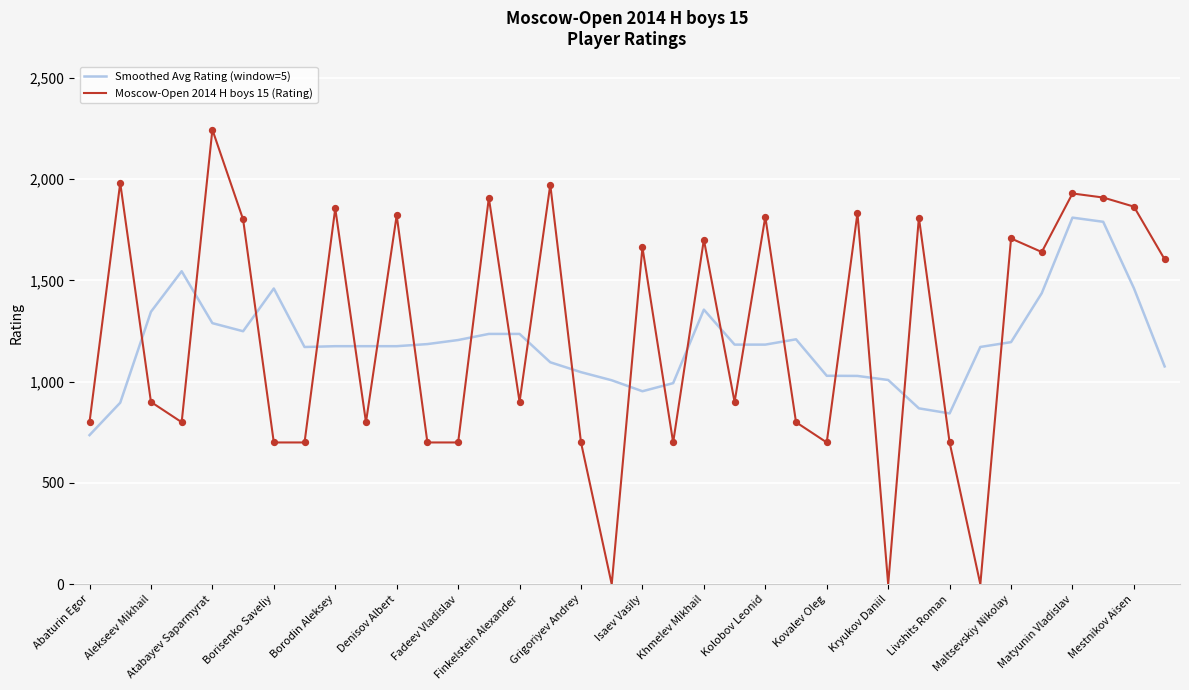

Rank the series by their maximum value, from highest to lowest.

Moscow-Open 2014 H boys 15 (Rating), Smoothed Avg Rating (window=5)